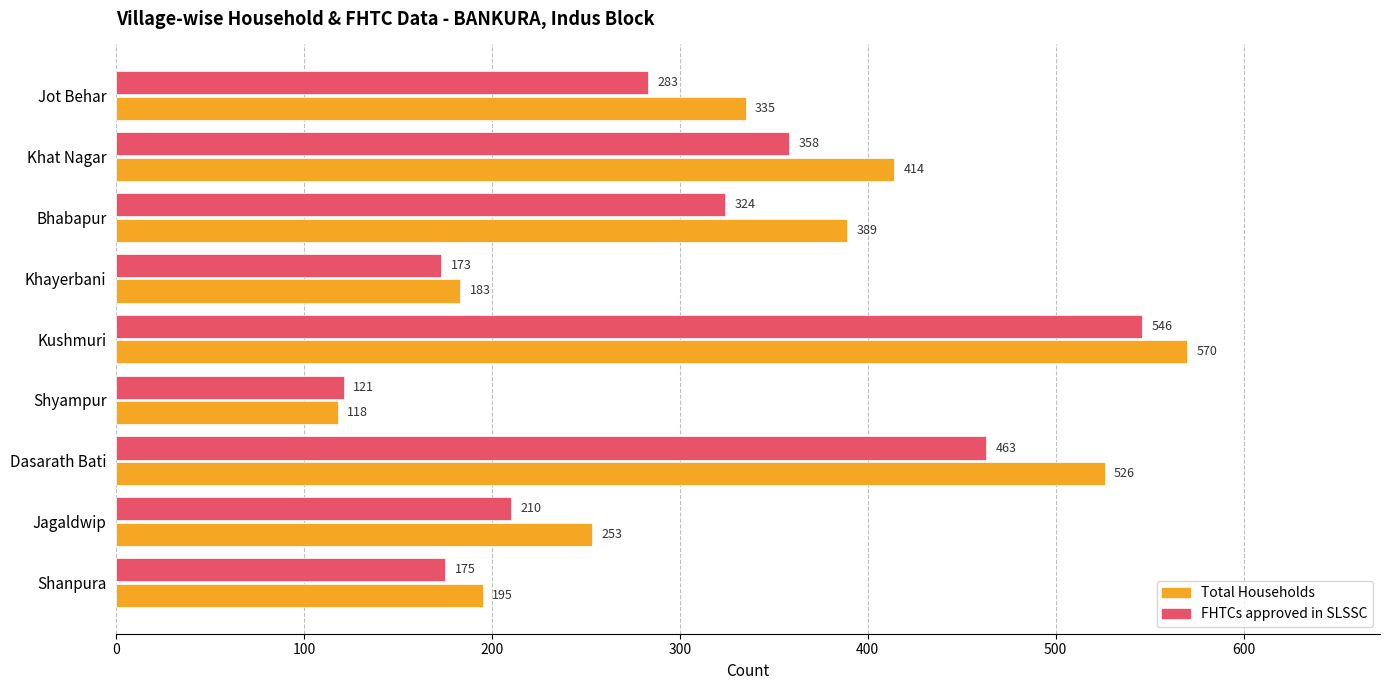

Which series has the widest spread of values?

Total Households